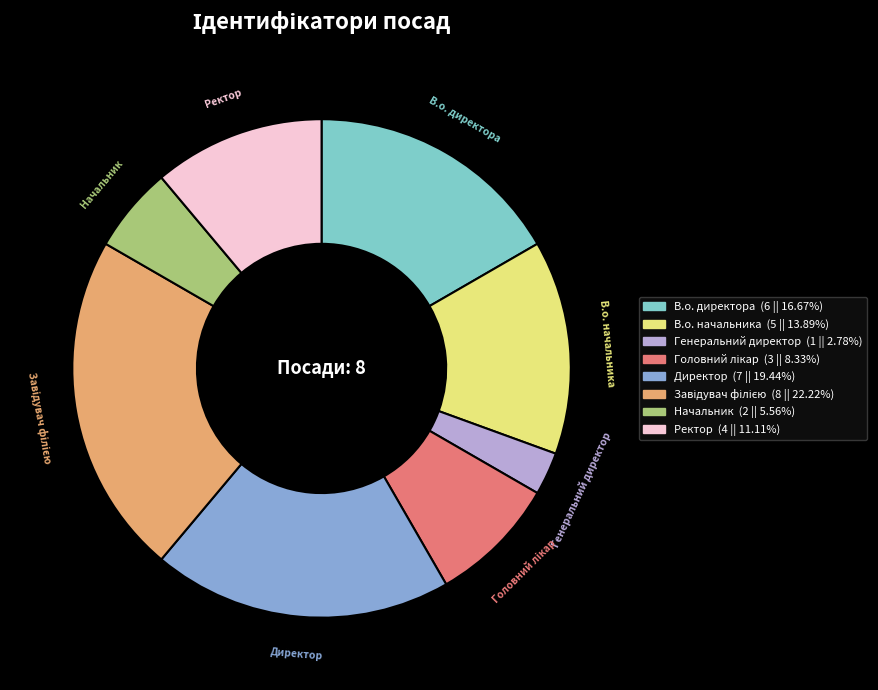

Approximately how many times larger is the value at Ректор compared to В.о. директора?

0.7